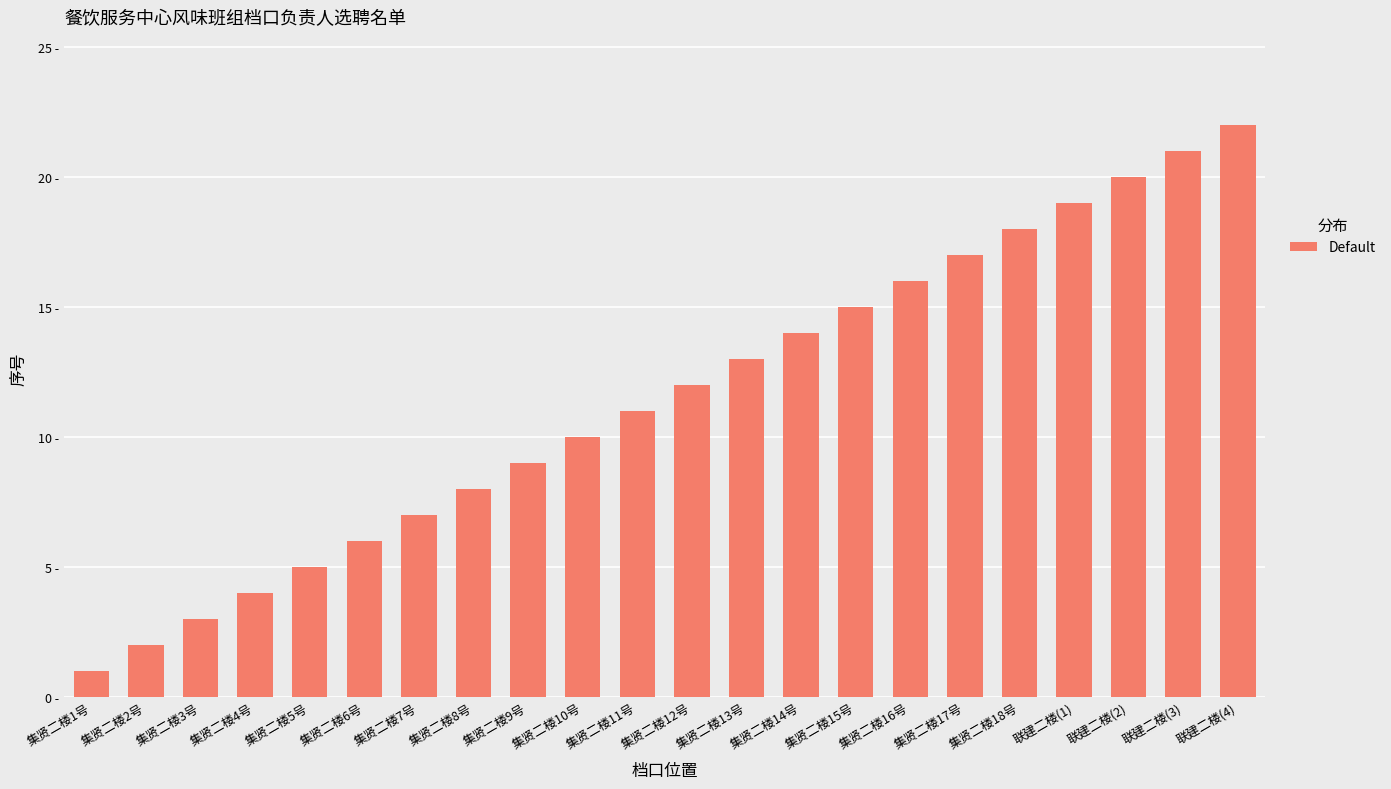

The value at 联建二楼(2) is 20. True or false?

True